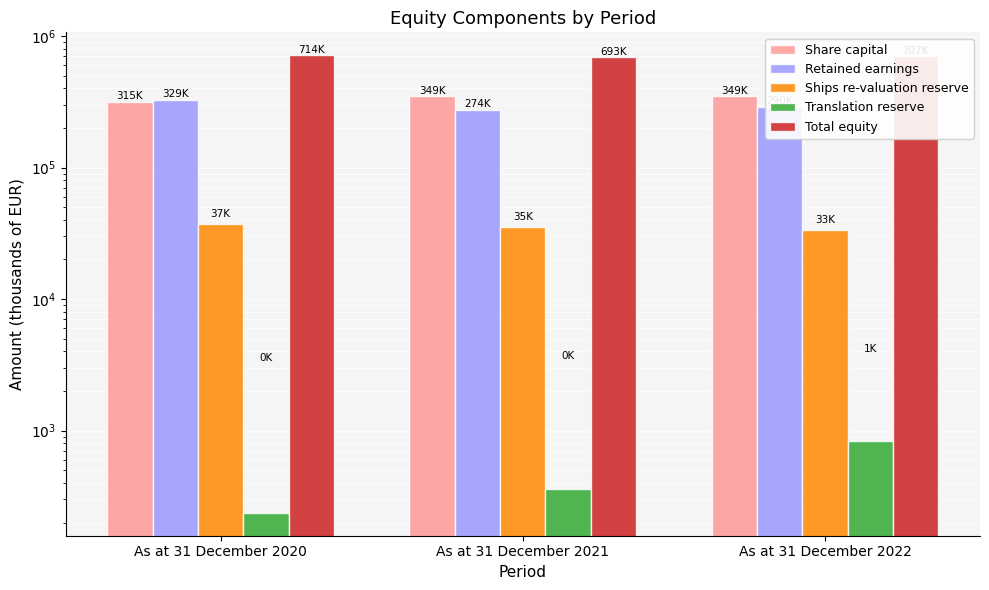

What is the lowest value of the Share capital series?

314844